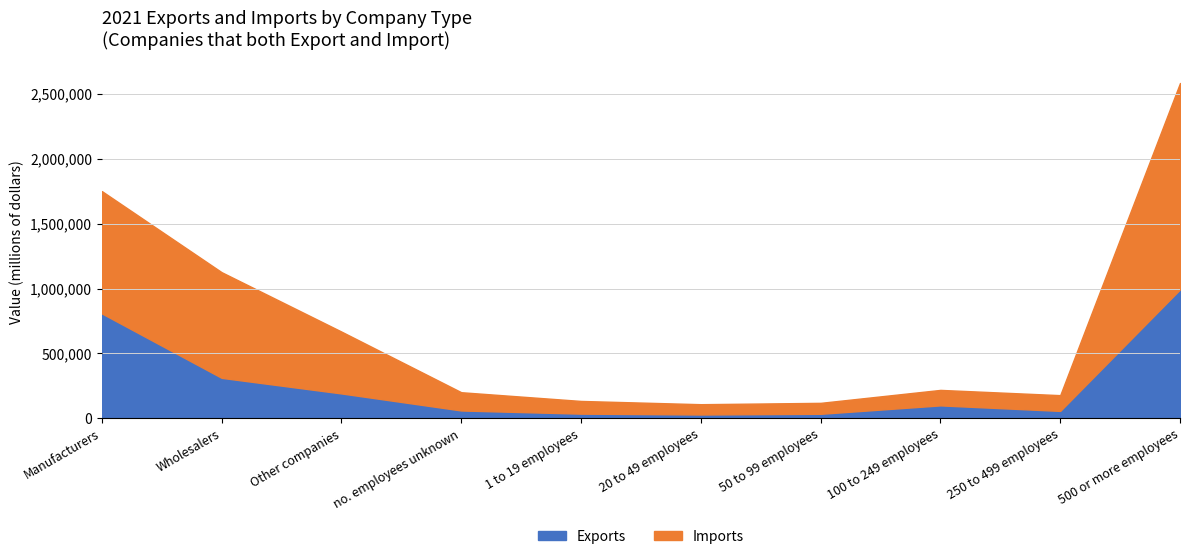

How many values in the Imports series are below 140746?

5